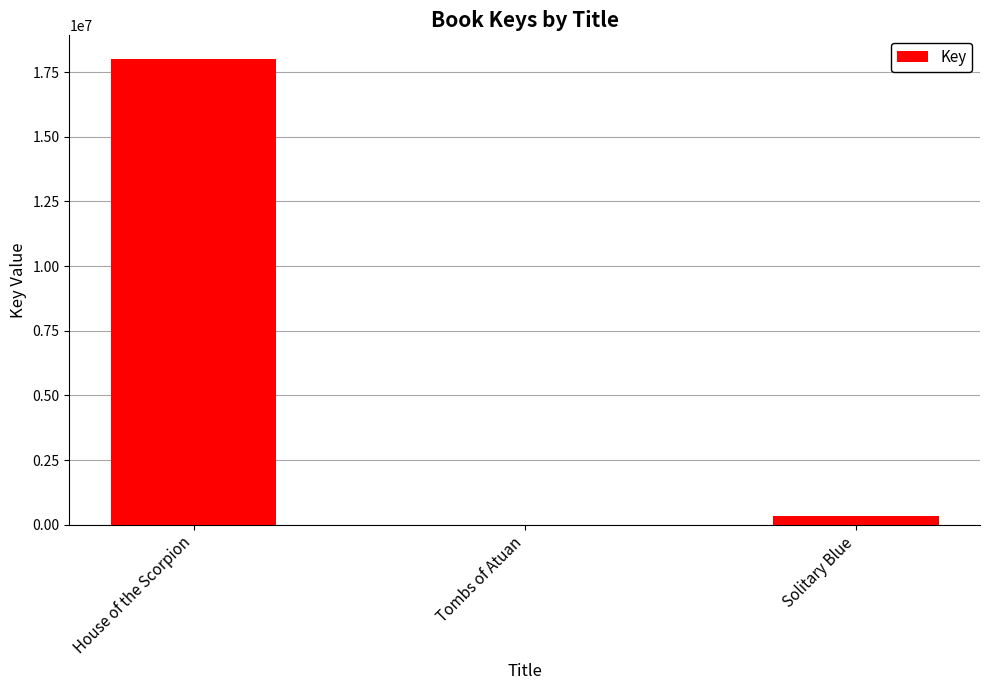

Are the bars horizontal?

No